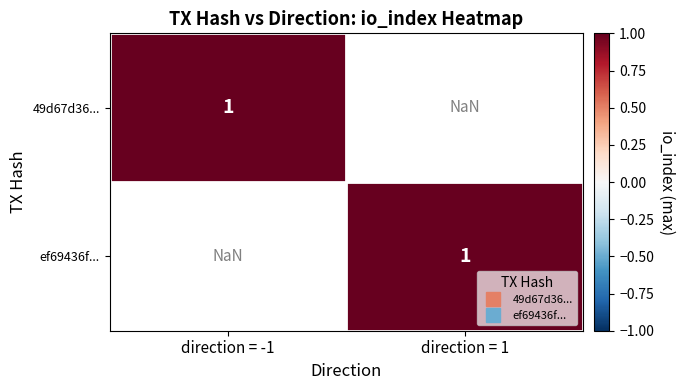

Which series changed the most between -1 and 1?

49d67d3635476cbc7714c67e4236940008b169a